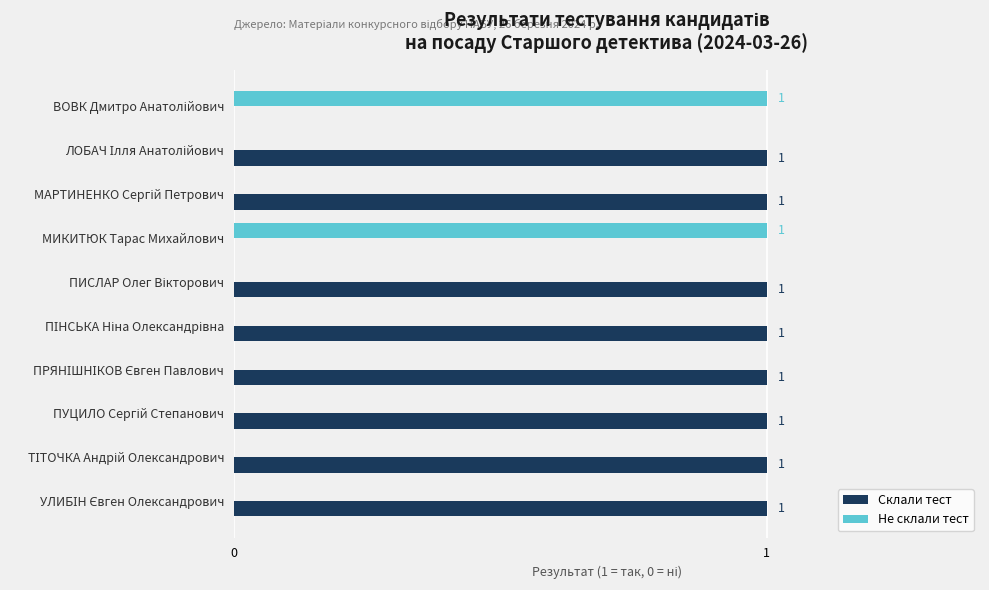

What is the sum of all Склали тест values?

8